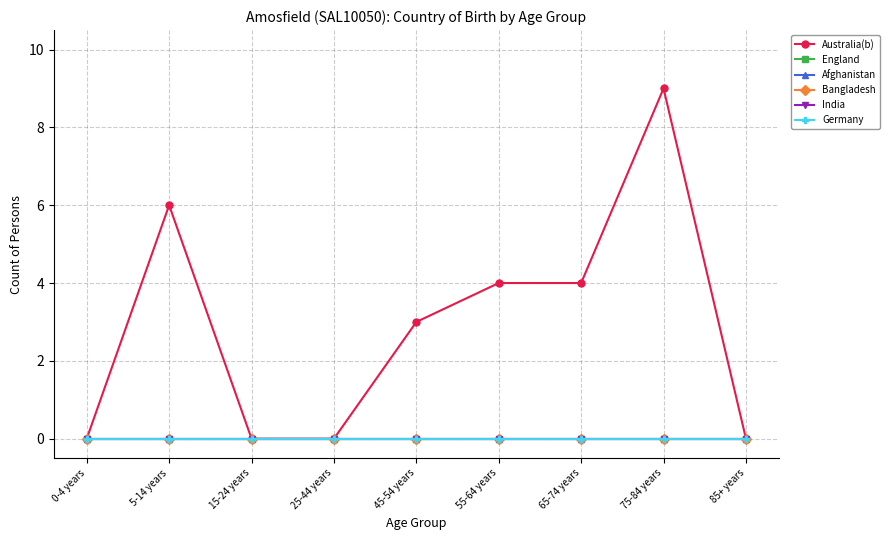

At how many categories does at least one series exceed 4?

2